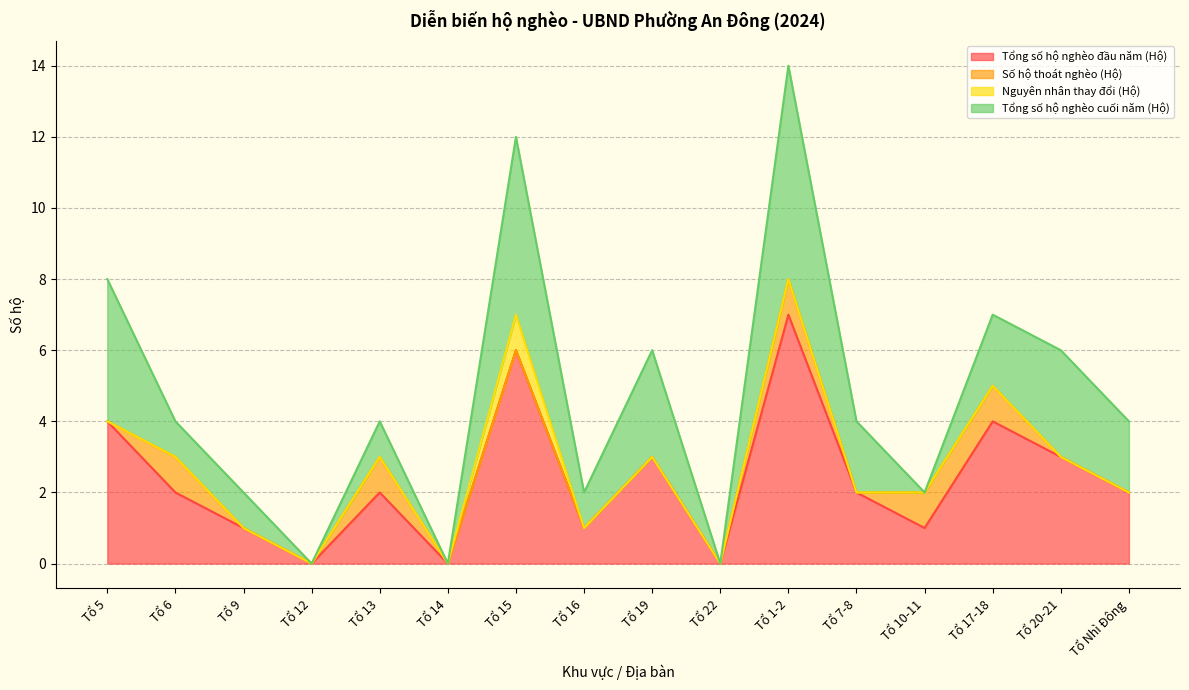

At which category is the sum across all series the highest?

Tổ 1-2